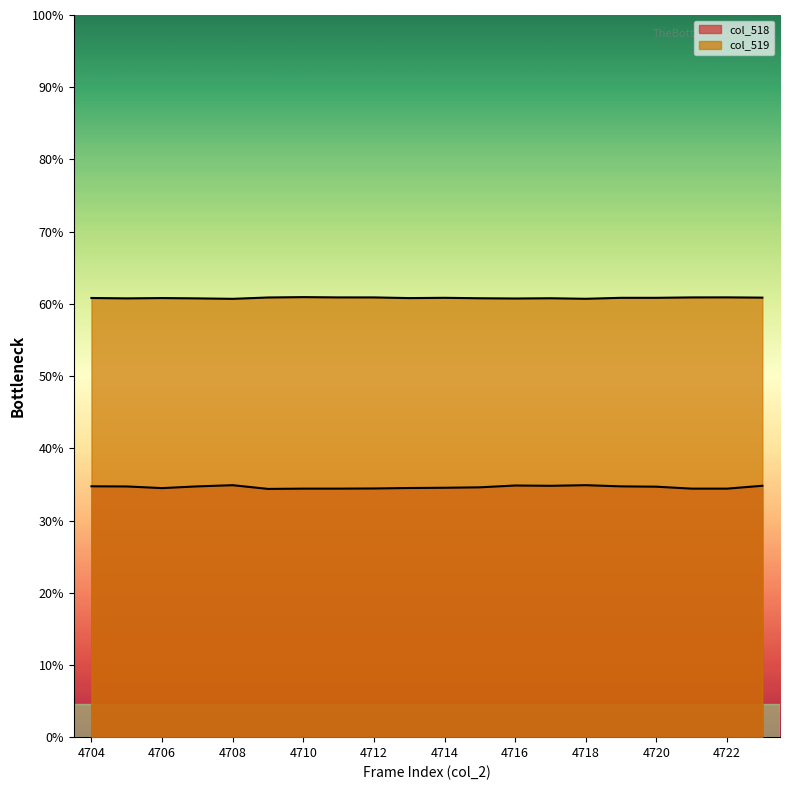

Where is the first local minimum for col_518?

4706